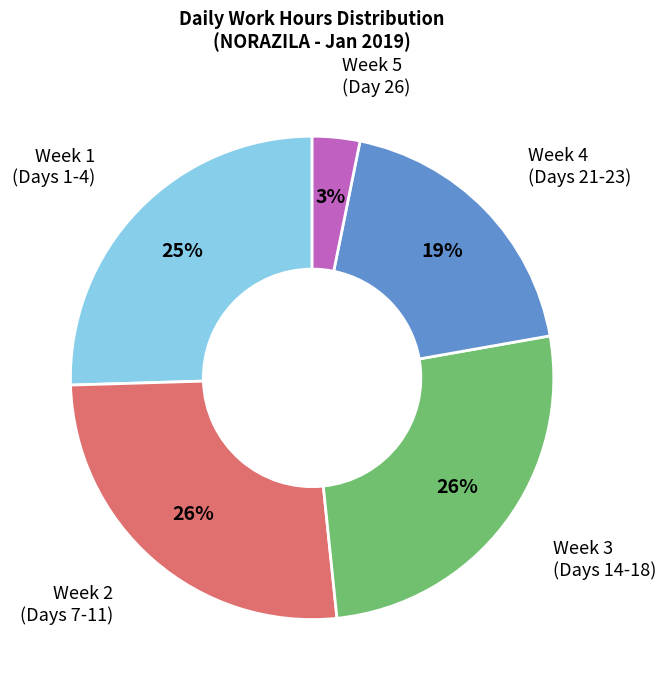

Is there a majority slice in this chart?

No